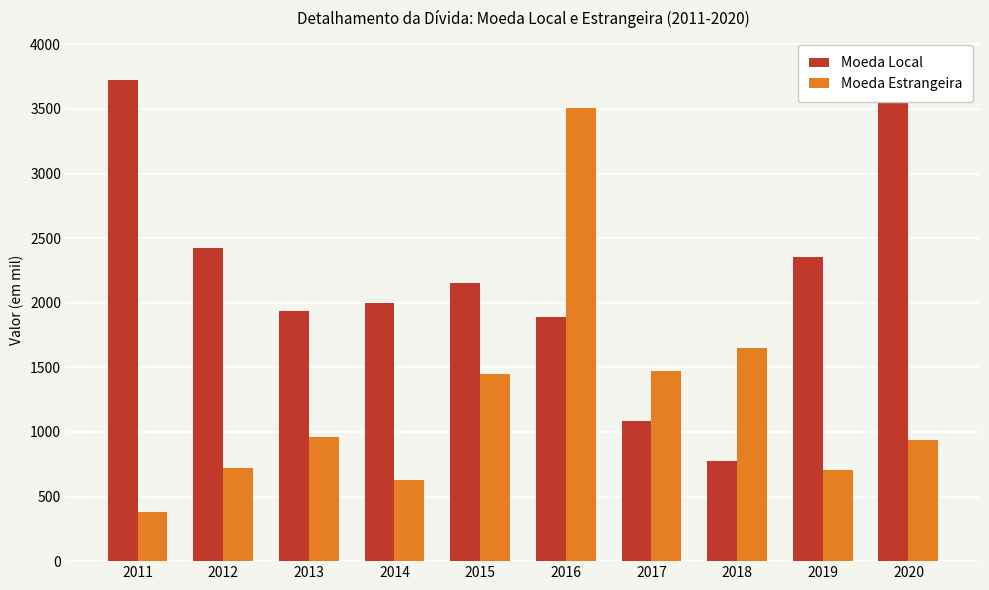

Count the number of categories in the chart.

10